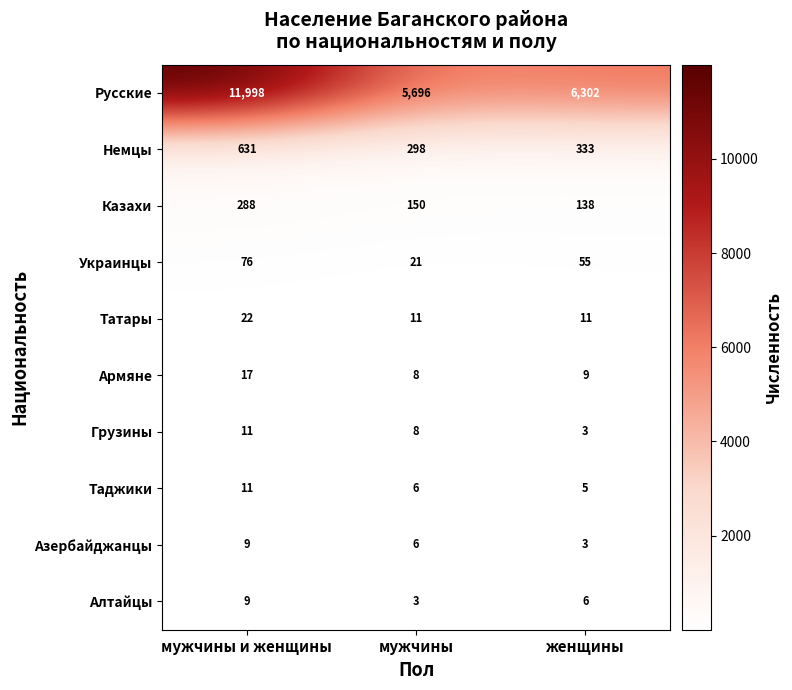

Reading left to right, what are all the values shown in this chart?

Русские: 11998	5696	6302
Немцы: 631	298	333
Казахи: 288	150	138
Украинцы: 76	21	55
Татары: 22	11	11
Армяне: 17	8	9
Грузины: 11	8	3
Таджики: 11	6	5
Азербайджанцы: 9	6	3
Алтайцы: 9	3	6